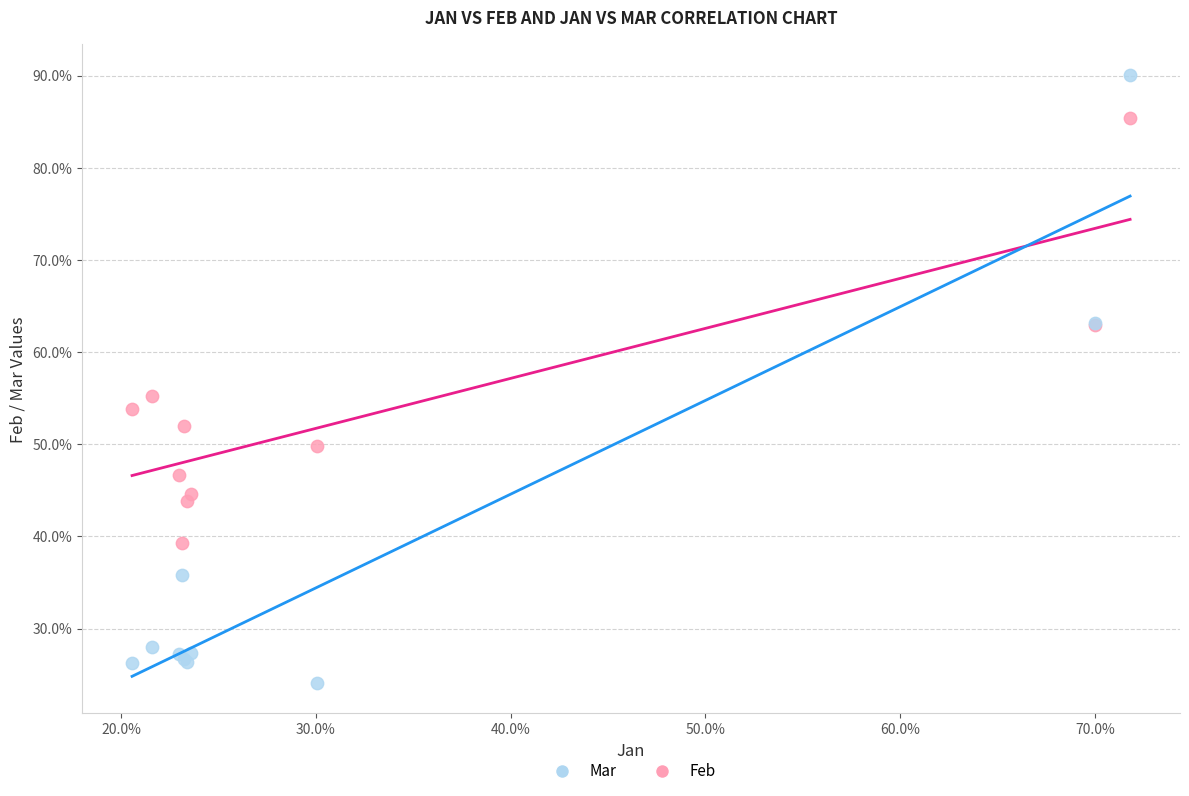

Which series contains the highest Y value?

Mar